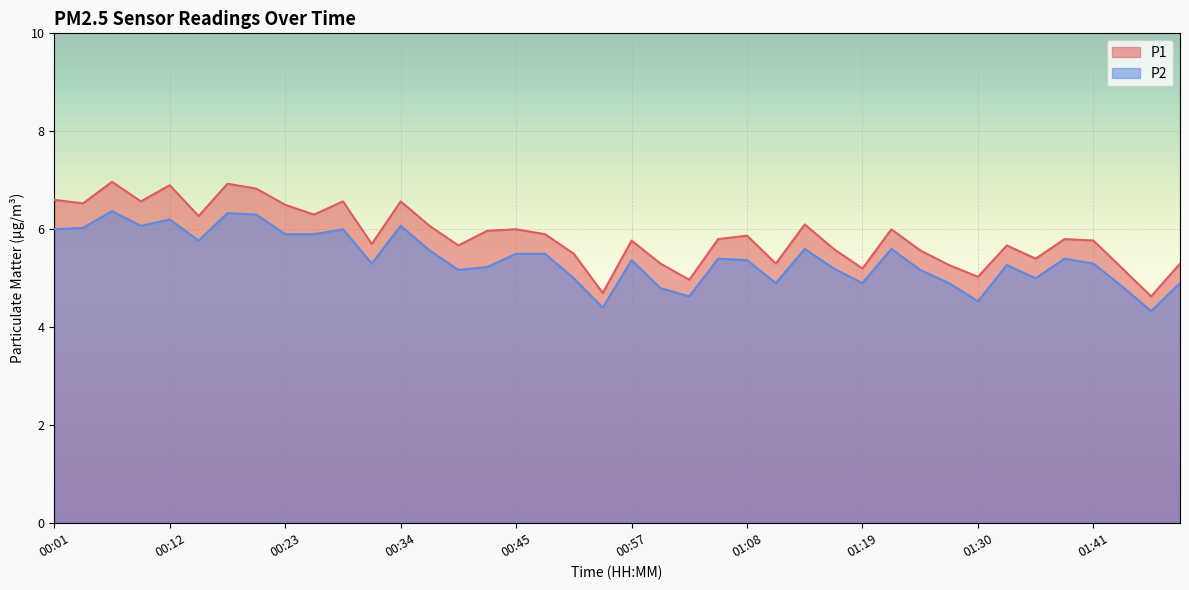

Count the number of categories in the chart.

40